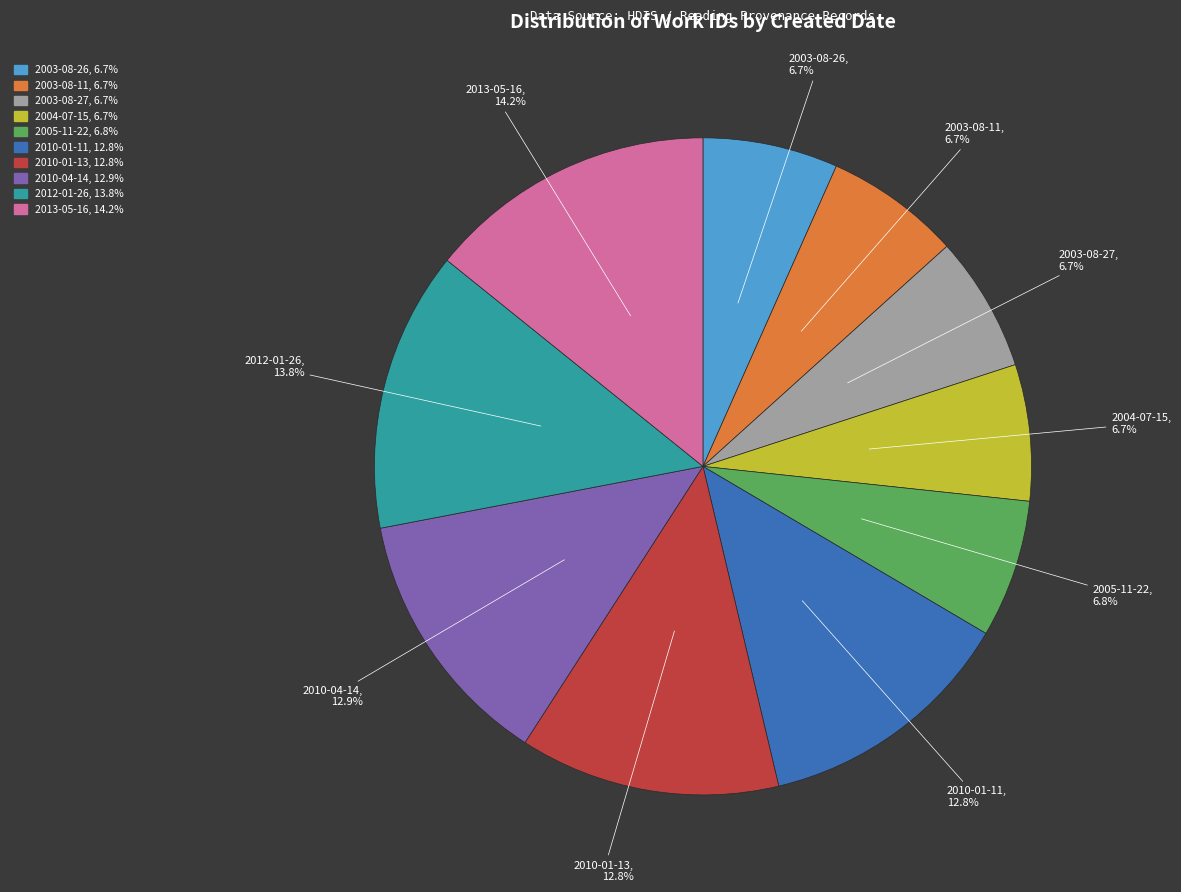

What portion of the pie excludes 2010-01-11?

87.2%